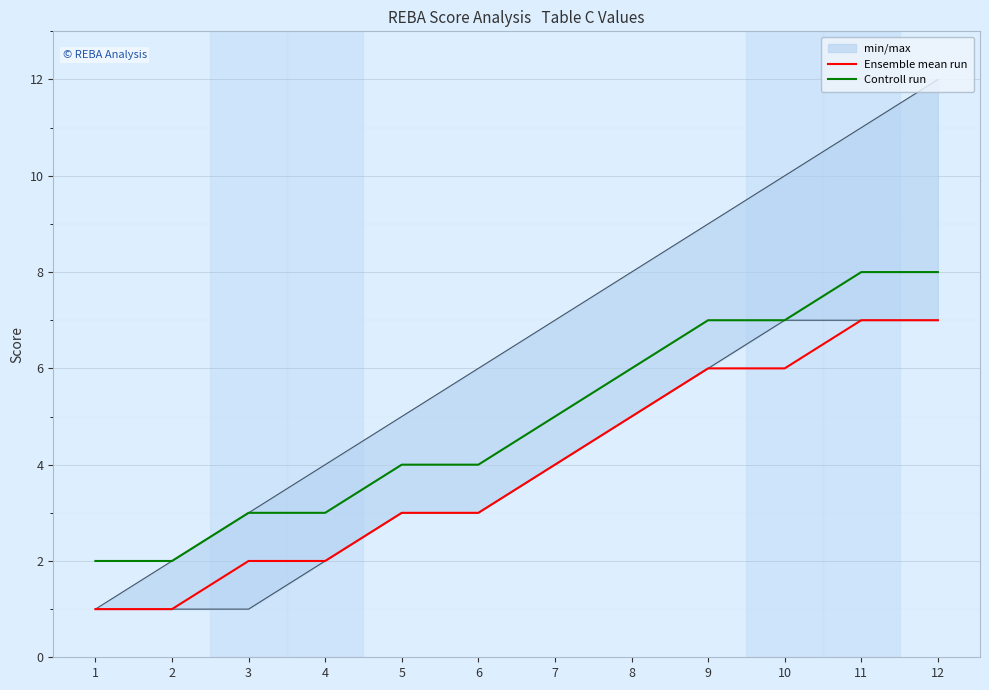

True or false: Ensemble mean run has more than 0 interior local peaks.

False